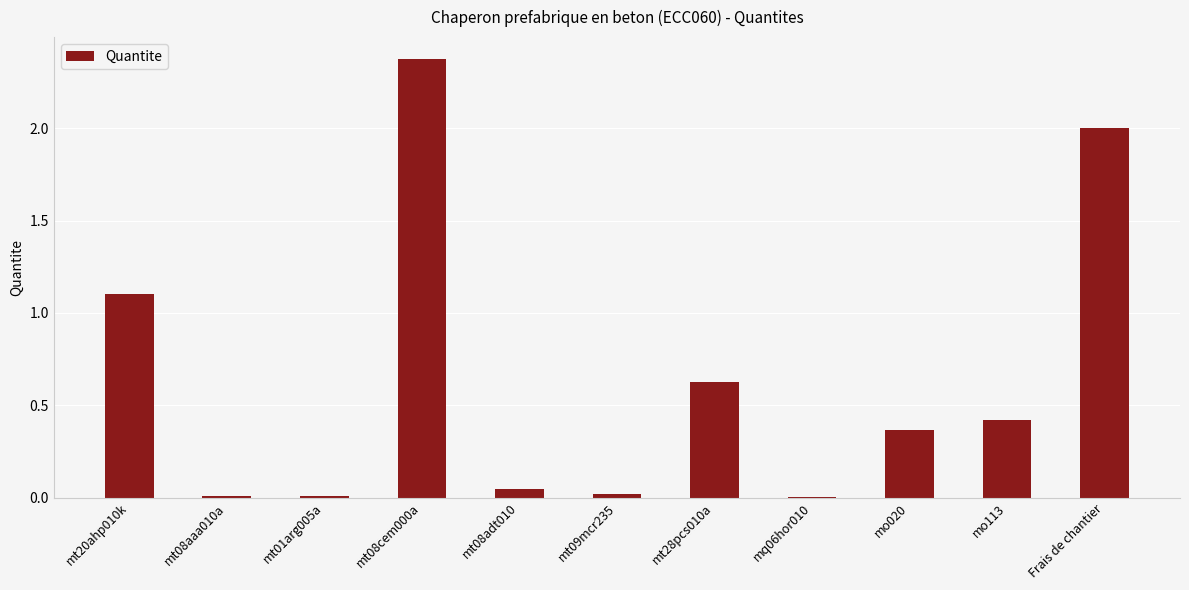

Is it true that the value at mt08aaa010a is 0.0?

True